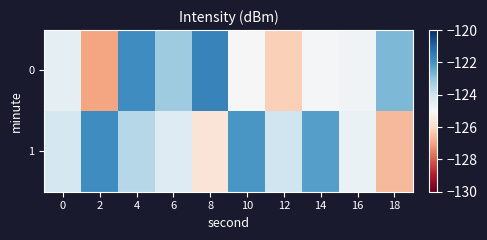

Count the number of categories in the chart.

10